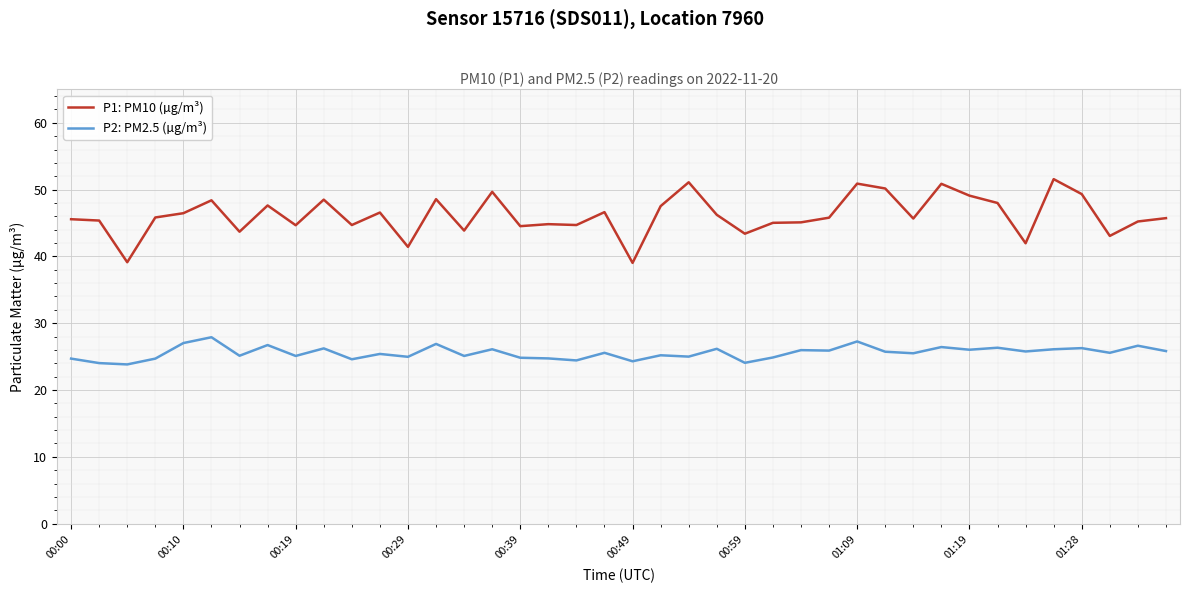

In P2: PM2.5 (µg/m³), how many points are lower than both neighbors (excluding endpoints)?

15